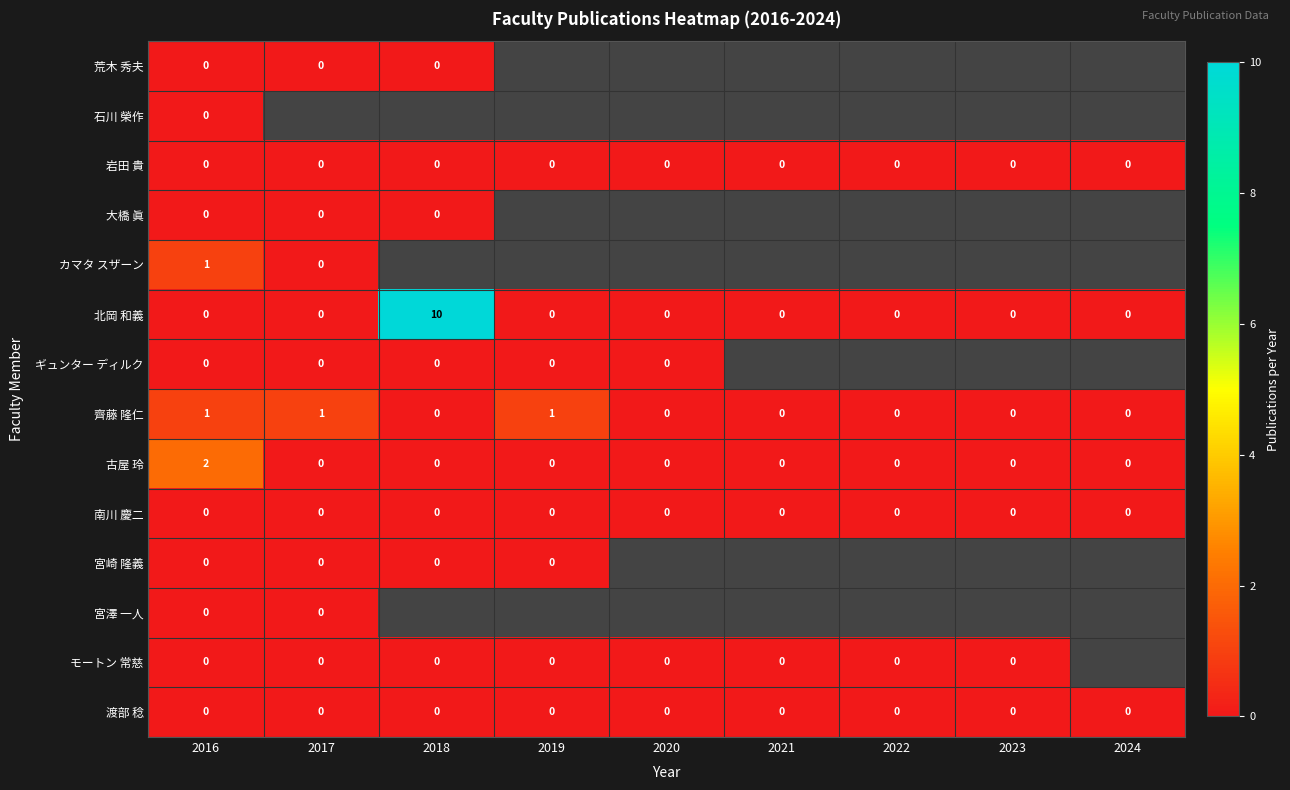

At which category does the chart reach its peak across all series?

2018